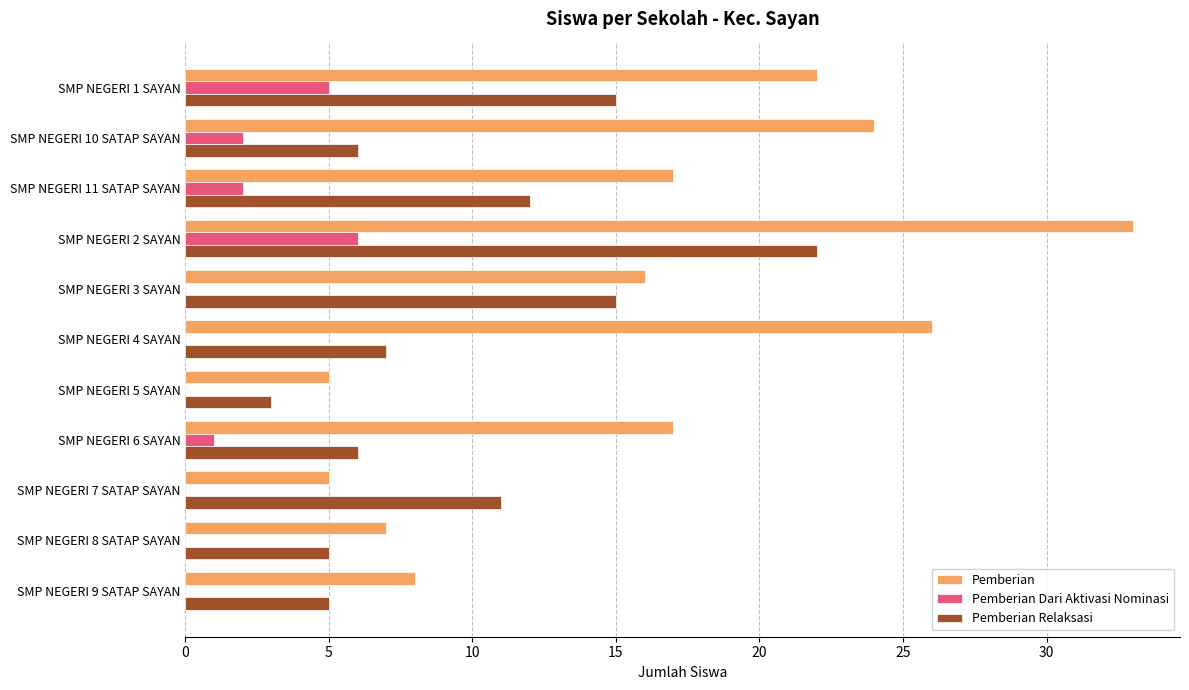

What is the approximate value of Pemberian Relaksasi at SMP NEGERI 10 SATAP SAYAN?

6